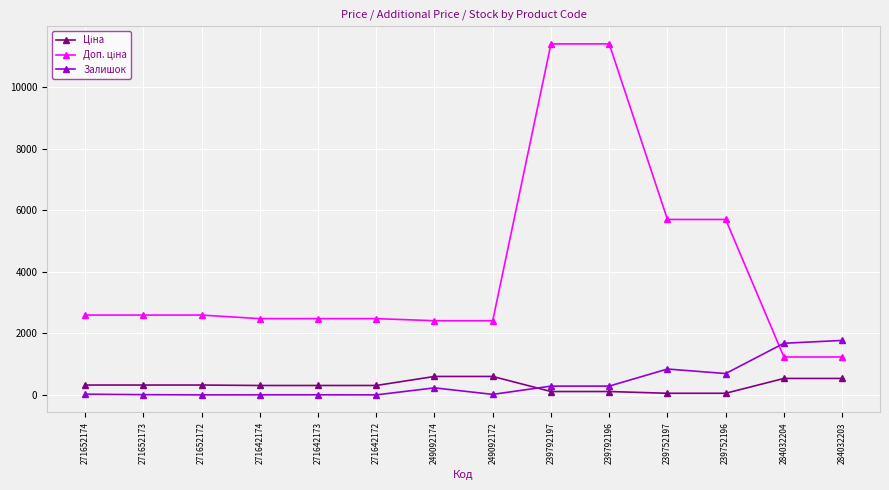

What is the average value of the Залишок series?

421.1